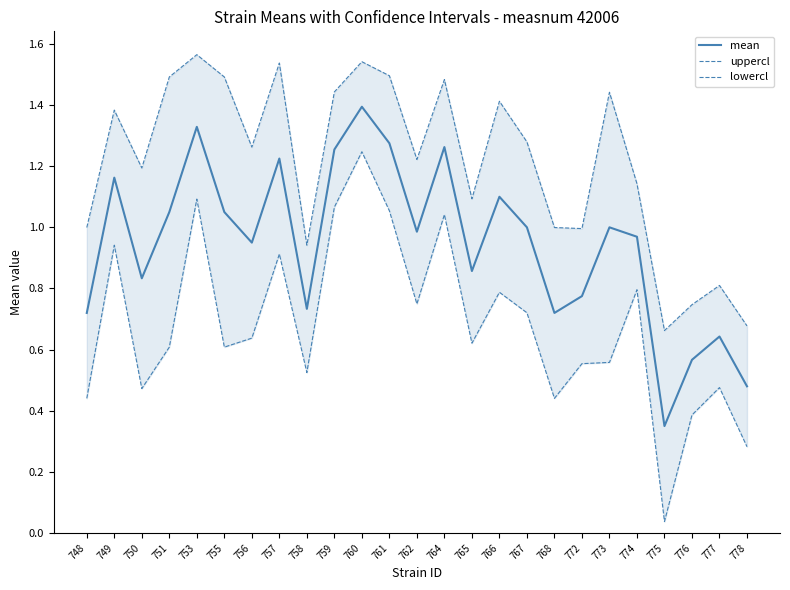

Where is uppercl nearest to the value 1?

748